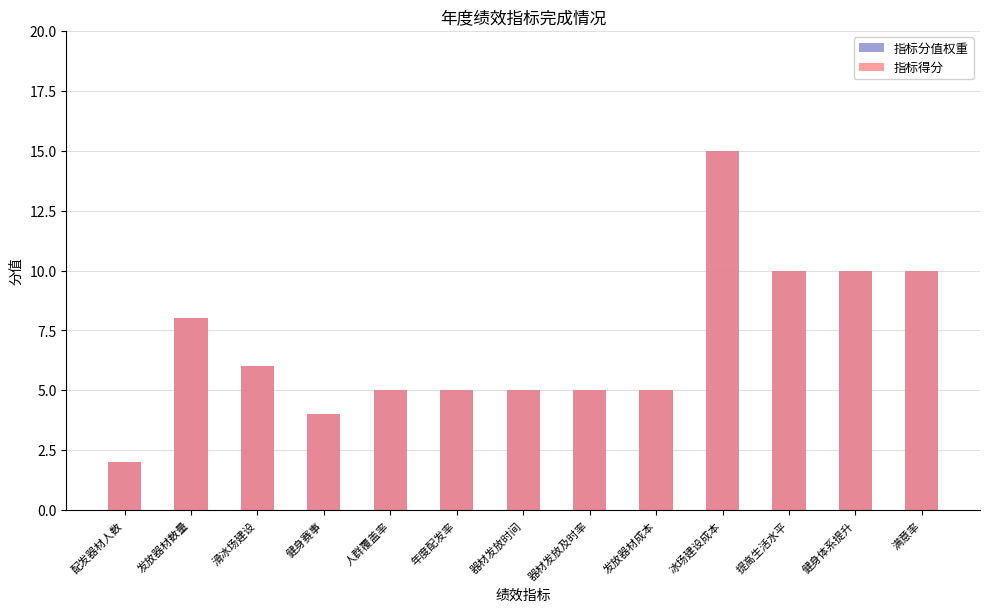

List the series in order of their peak value, lowest first.

指标分值权重, 指标得分